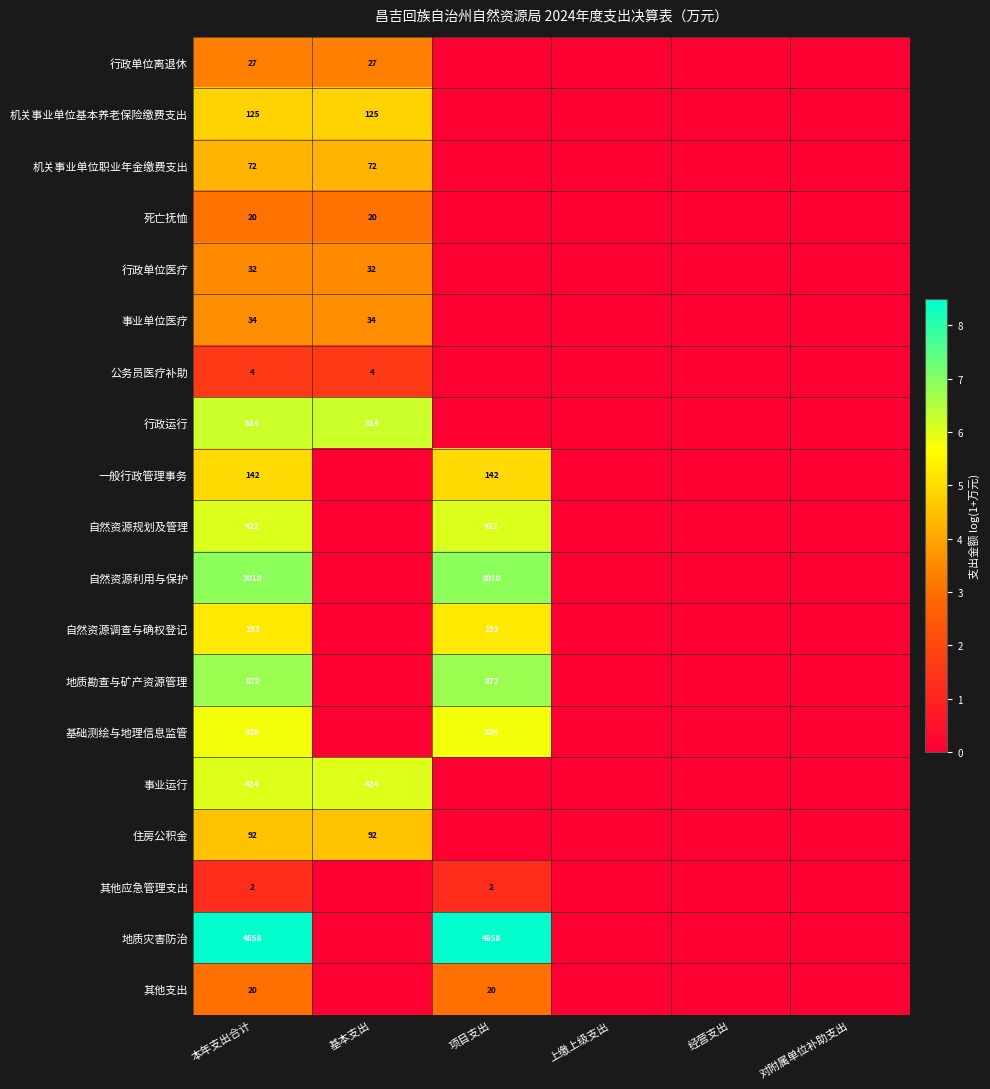

Between 本年支出合计 and 经营支出, which is larger?

本年支出合计